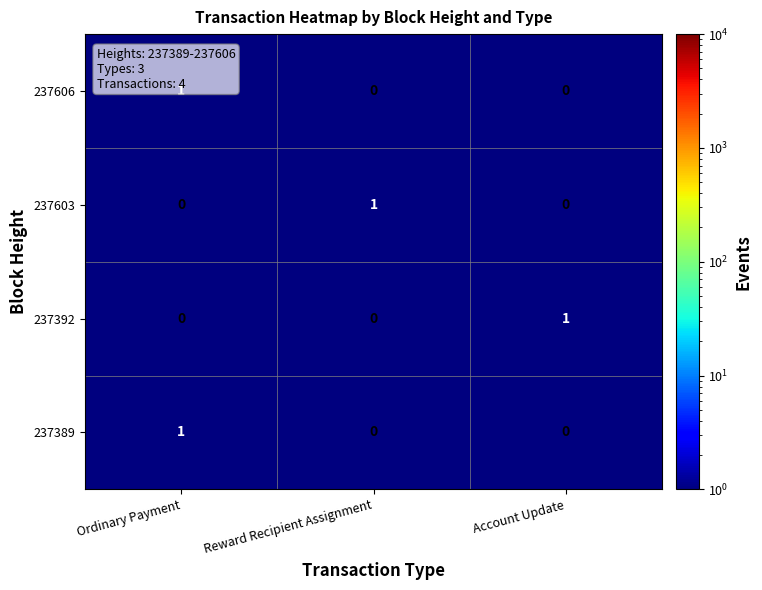

Is it true that 237389 equals 2 at Ordinary Payment?

False